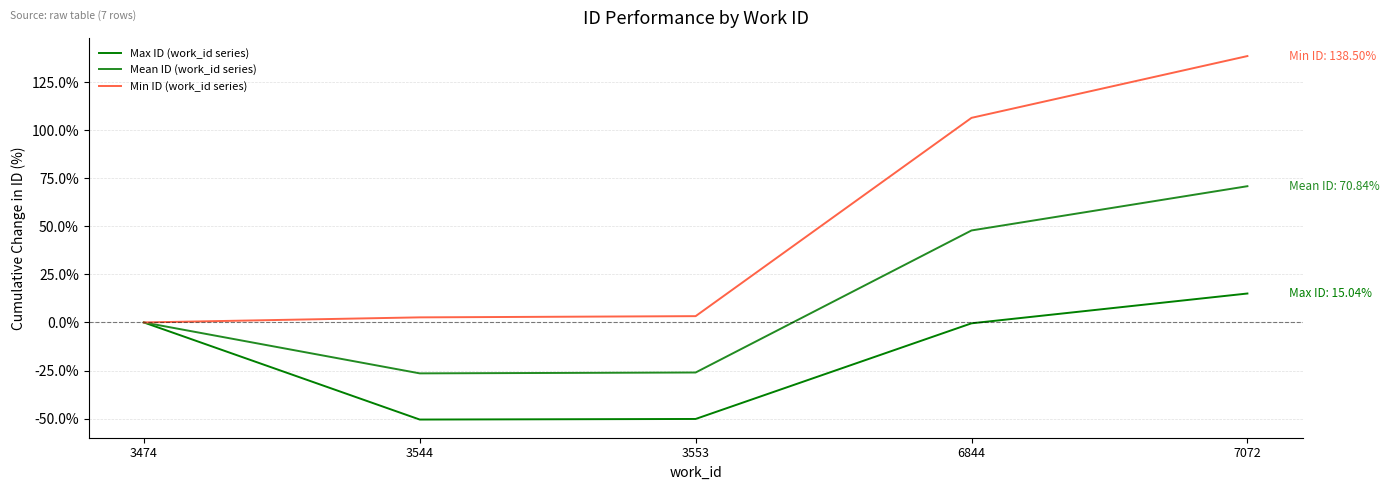

Is the value of Max ID (work_id series) at 6844 greater than the value of Min ID (work_id series) at 7072?

No